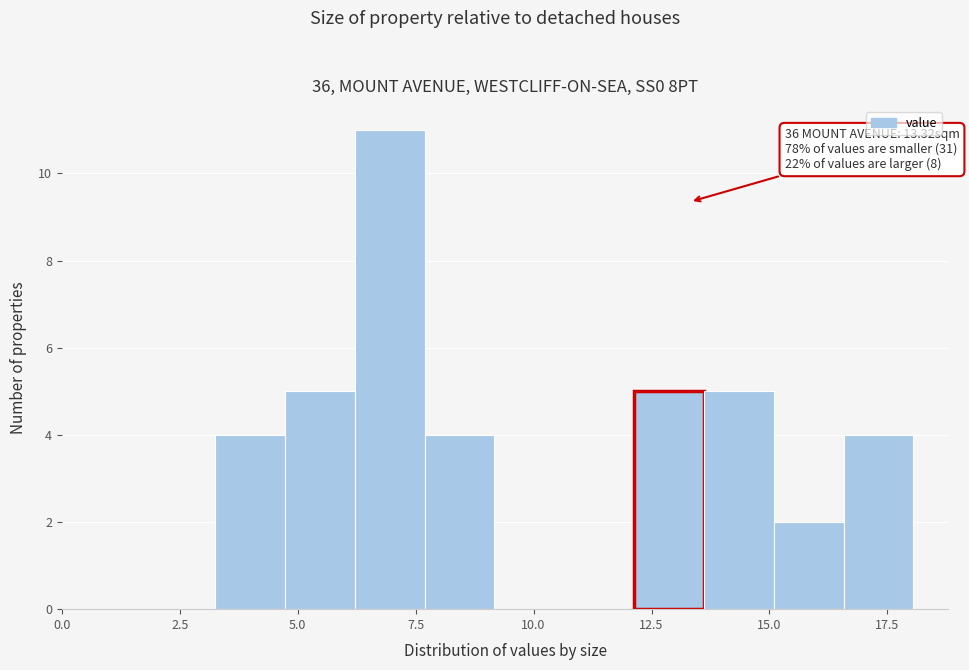

Around what value on the x-axis is the tallest bar? Give the approximate position of its centre, as read against the axis.

7.0